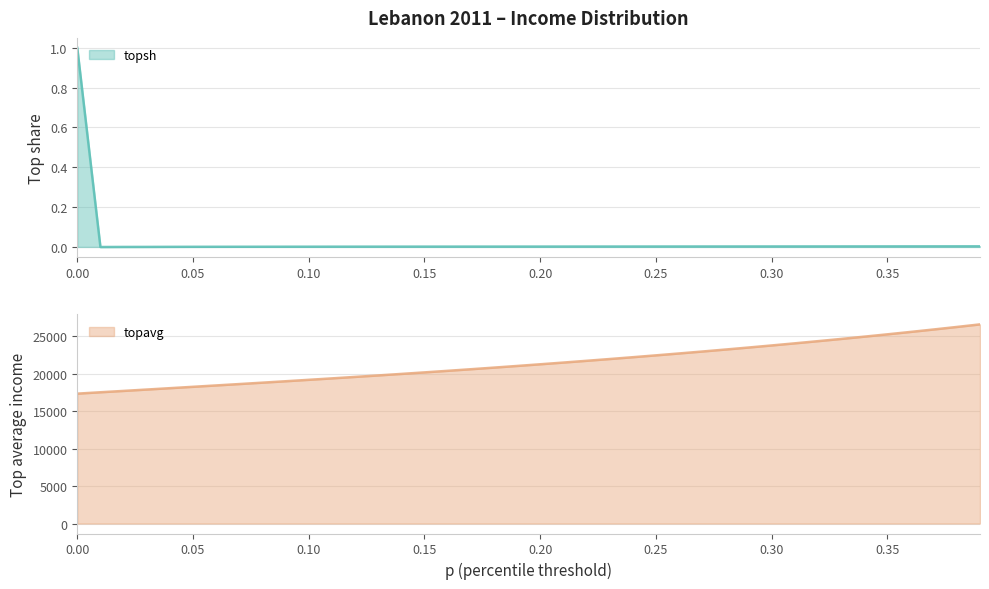

Reading left to right, transcribe all the data shown in this chart.

topsh: 1.0	-0.0	-0.0	0.0	0.0	0.0	0.0	0.0	0.0	0.0	0.0	0.0	0.0	0.0	0.0	0.0	0.0	0.0	0.0	0.0	0.0	0.0	0.0	0.0	0.0	0.0	0.0	0.0	0.0	0.0	0.0	0.0	0.0	0.0	0.0	0.0	0.0	0.0	0.0	0.0
topavg: 17340.3	17524.2	17704.4	17886.0	18068.8	18252.1	18435.4	18619.9	18806.3	18994.7	19185.3	19378.1	19573.4	19771.6	19972.9	20177.6	20386.0	20598.3	20814.7	21035.1	21259.9	21489.1	21722.7	21960.9	22203.7	22451.5	22704.3	22962.6	23226.6	23496.6	23773.0	24056.0	24345.8	24642.7	24946.9	25258.5	25578.0	25905.5	26241.4	26586.1